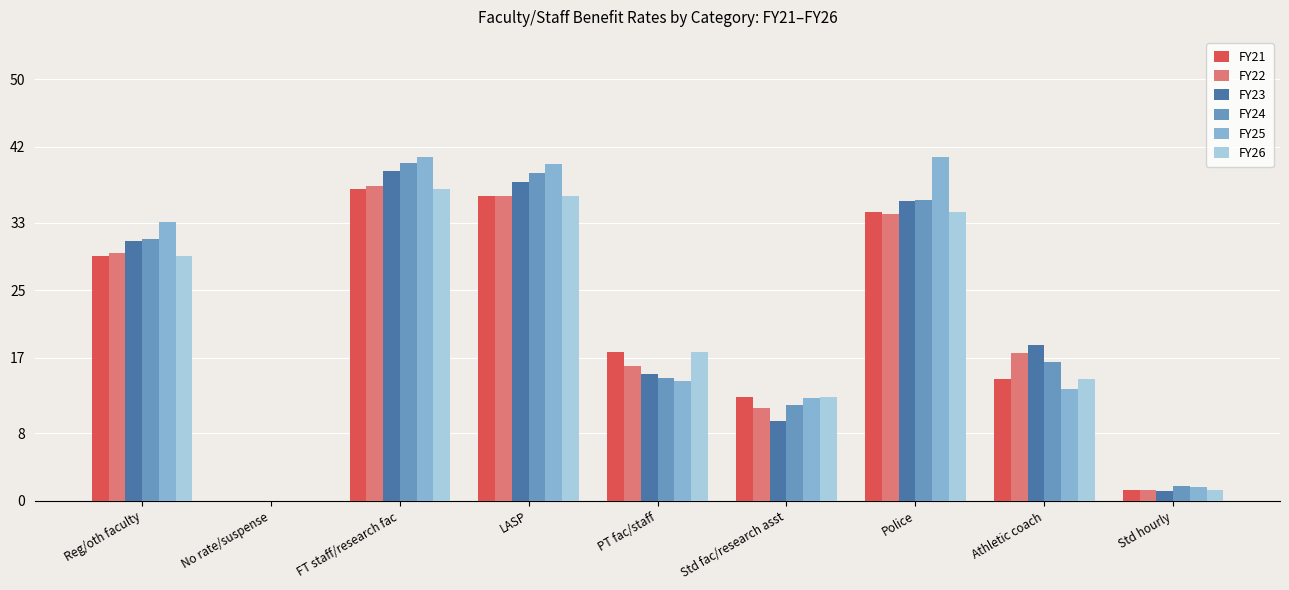

What is the spread (max minus min) of values at Athletic coach?

5.2